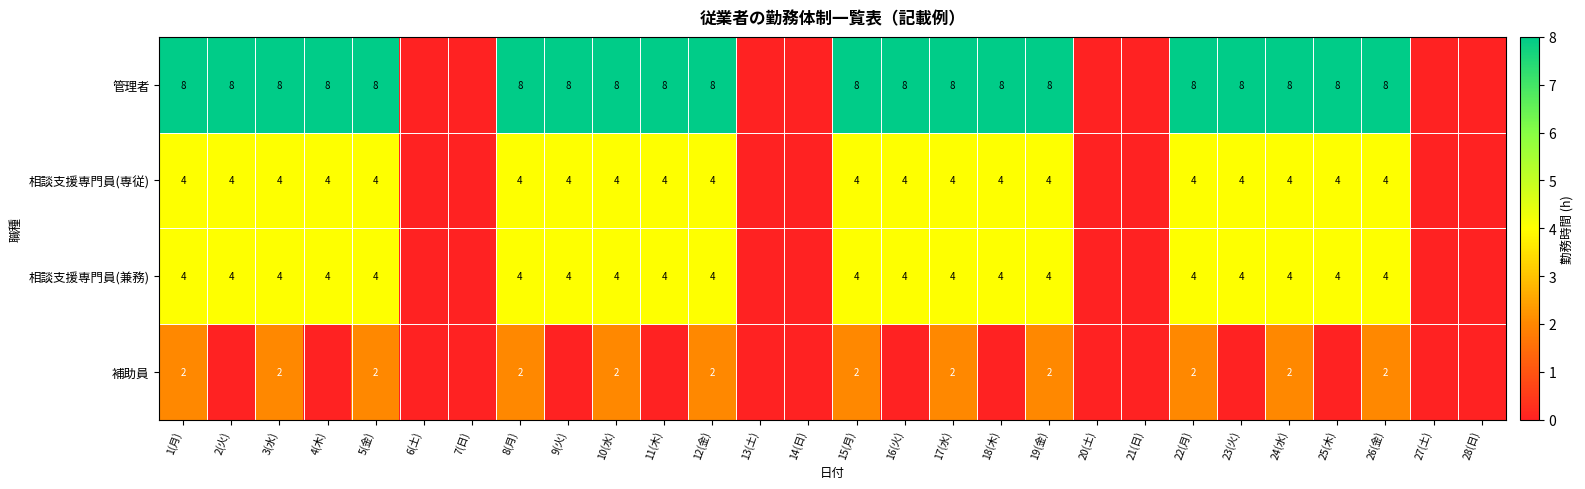

Is it true that 相談支援専門員(兼務) equals 1 at 25(木)?

False